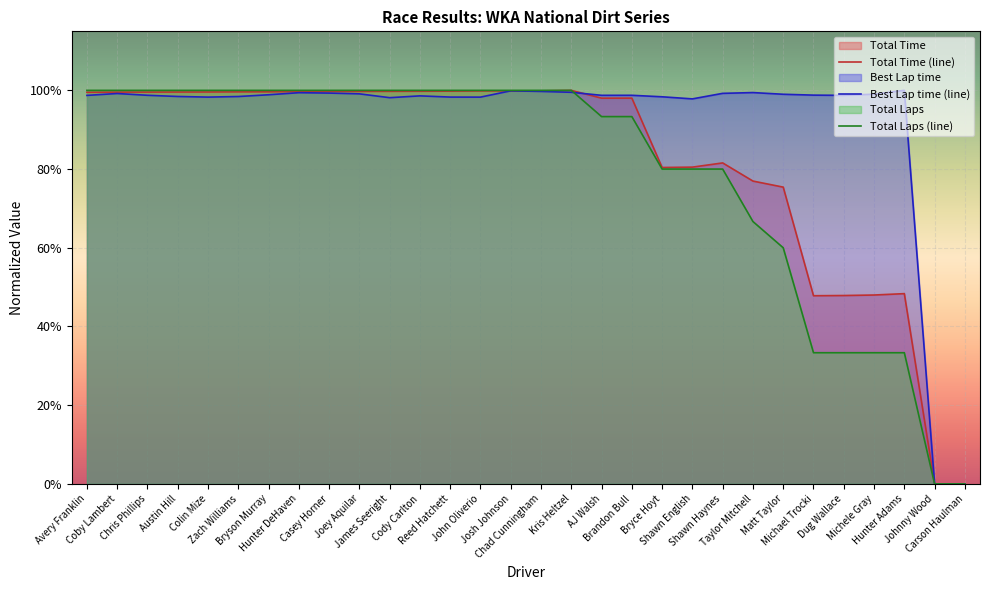

At which category is the sum across all series the highest?

Josh Johnson